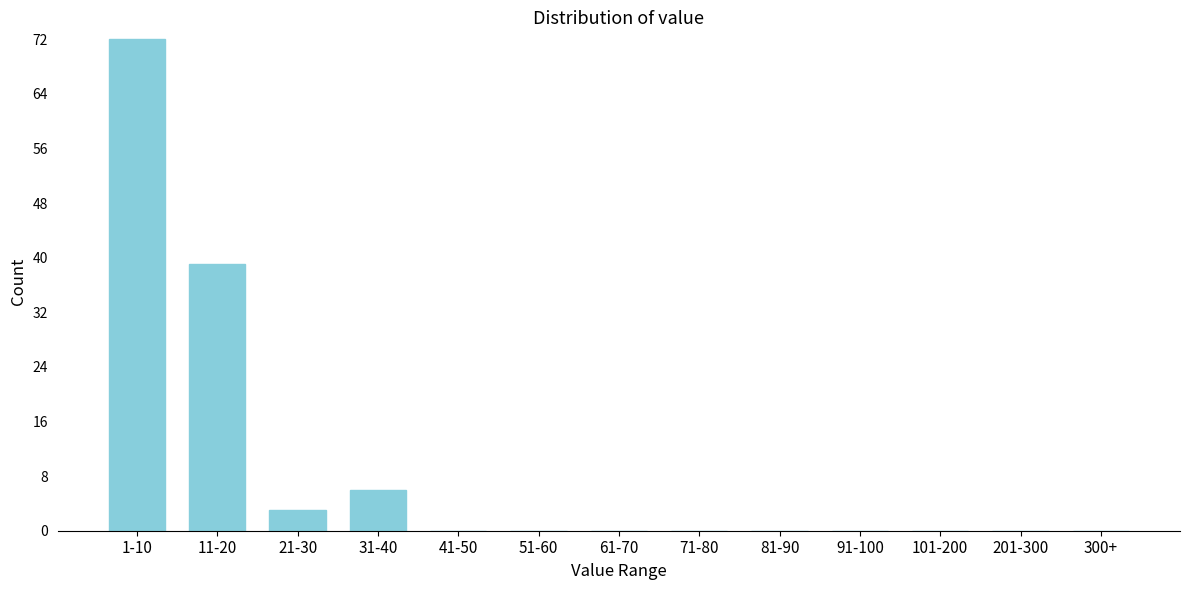

Reading left to right, list all the values displayed in this chart.

1-10=72	11-20=39	21-30=3	31-40=6	41-50=0	51-60=0	61-70=0	71-80=0	81-90=0	91-100=0	101-200=0	201-300=0	300+=0